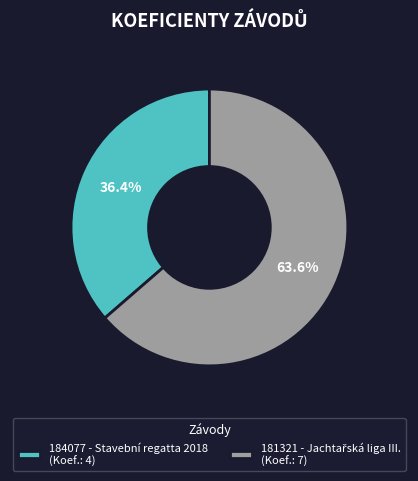

What is the smallest slice in the pie chart?

184077 - Stavební regatta 2018 (Koef.: 4)